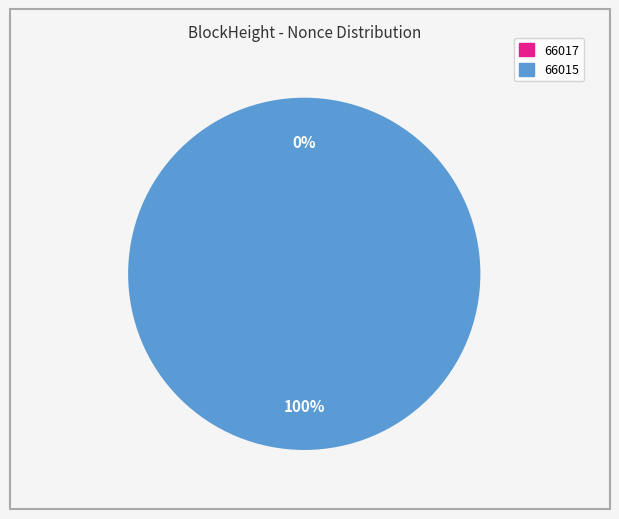

Which category has the smallest portion of the pie?

66017